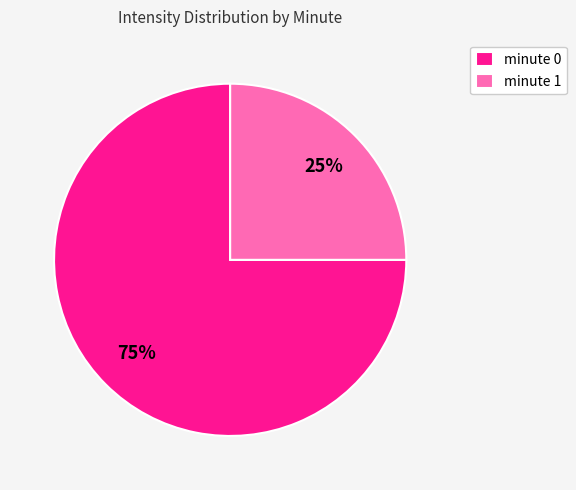

How many slices are in this pie chart?

2